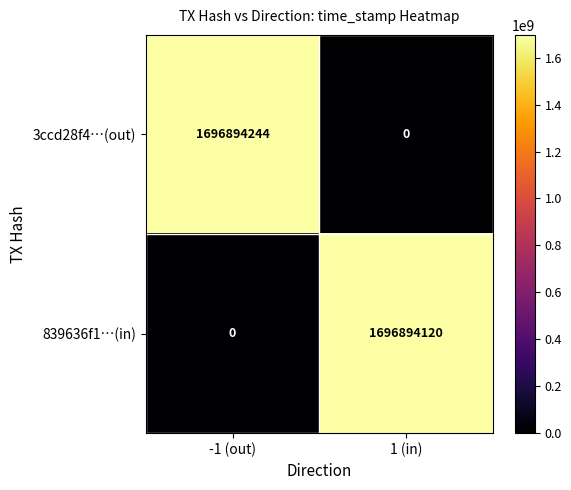

What is the spread (max minus min) of values at -1 (out)?

1696894244